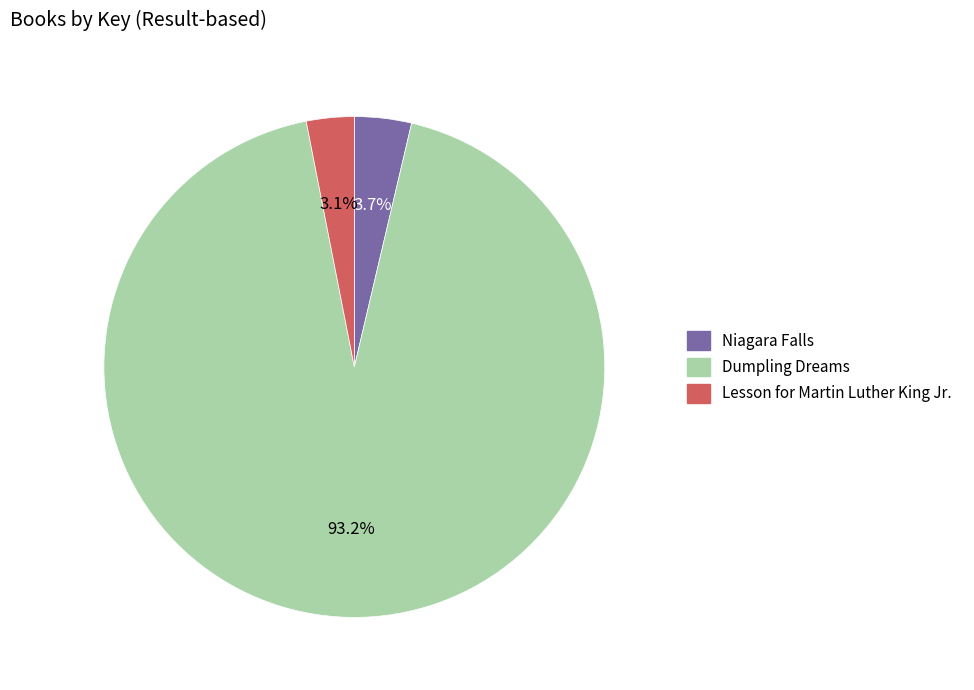

True or false: Lesson for Martin Luther King Jr. accounts for 3% of the total.

True